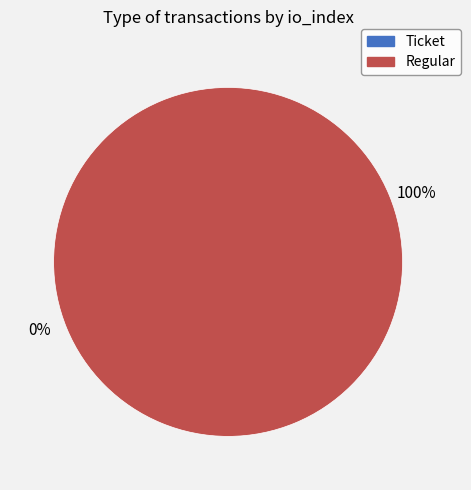

Rank the categories by value from highest to lowest.

Regular, Ticket